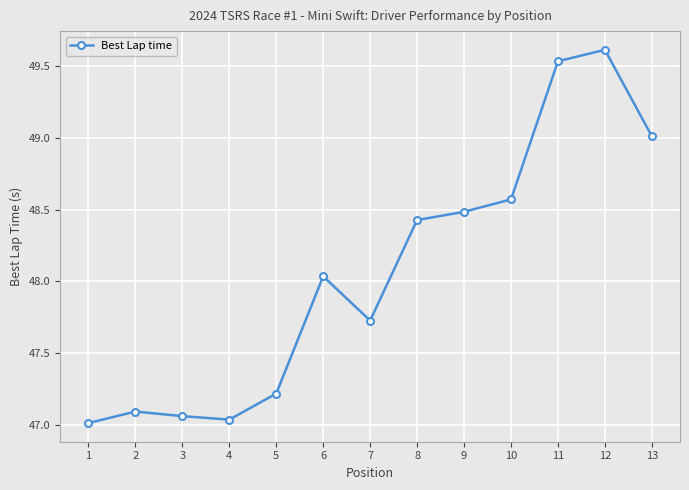

What is the difference between the values at 11 and 3?

2.5